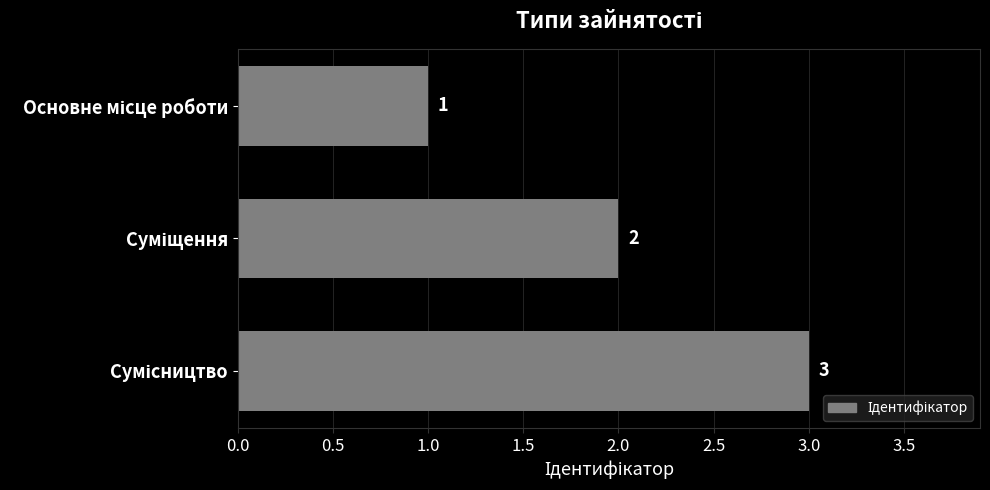

What is the greatest value displayed?

3